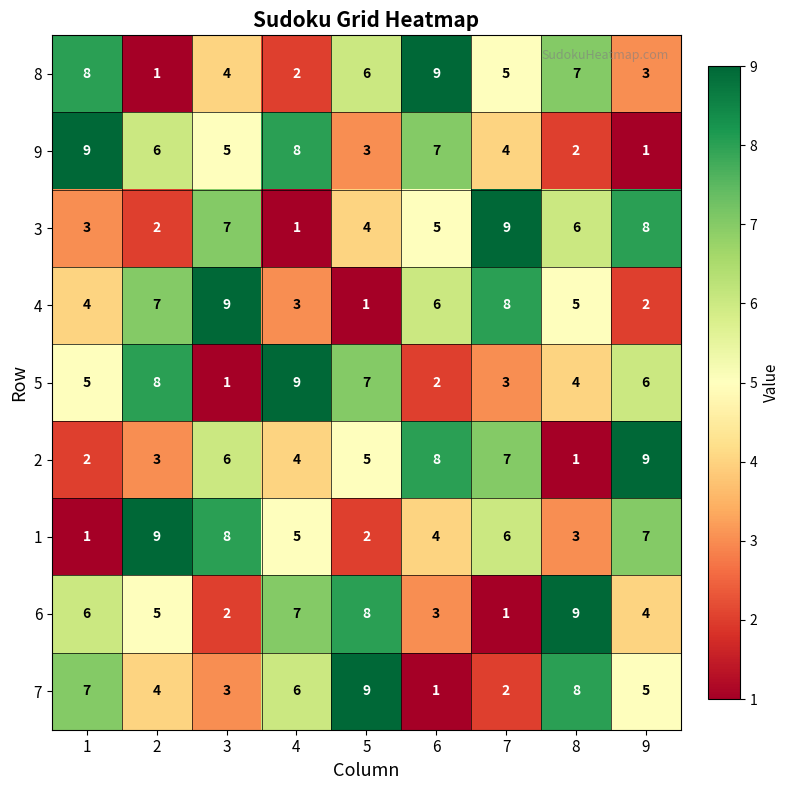

At how many categories does at least one series exceed 5?

9